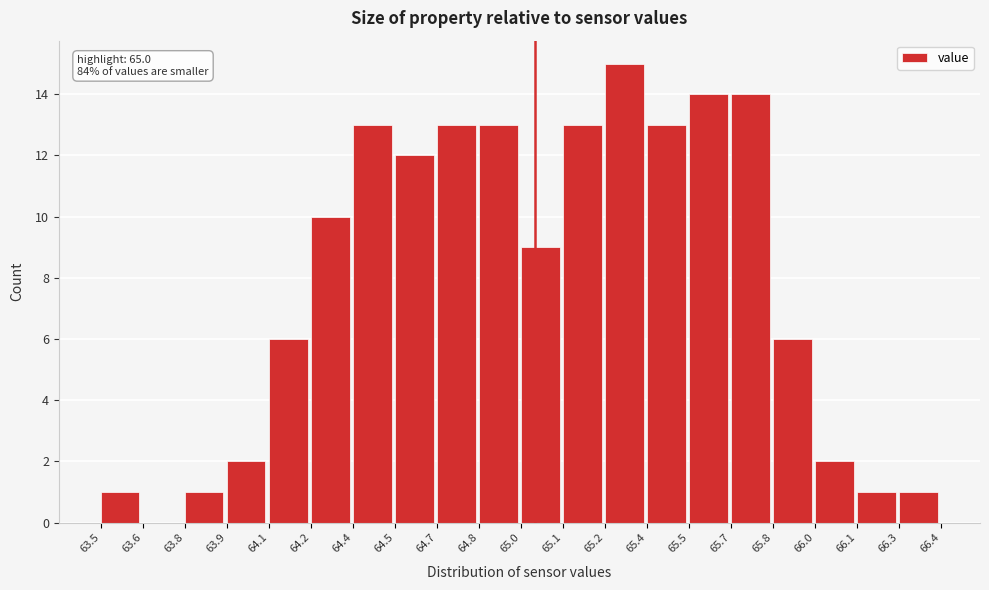

Reading left to right, list all the values displayed in this chart.

63.5=1	63.6=0	63.8=1	63.9=2	64.1=6	64.2=10	64.4=13	64.5=12	64.7=13	64.8=13	65.0=9	65.1=13	65.2=15	65.4=13	65.5=14	65.7=14	65.8=6	66.0=2	66.1=1	66.3=1